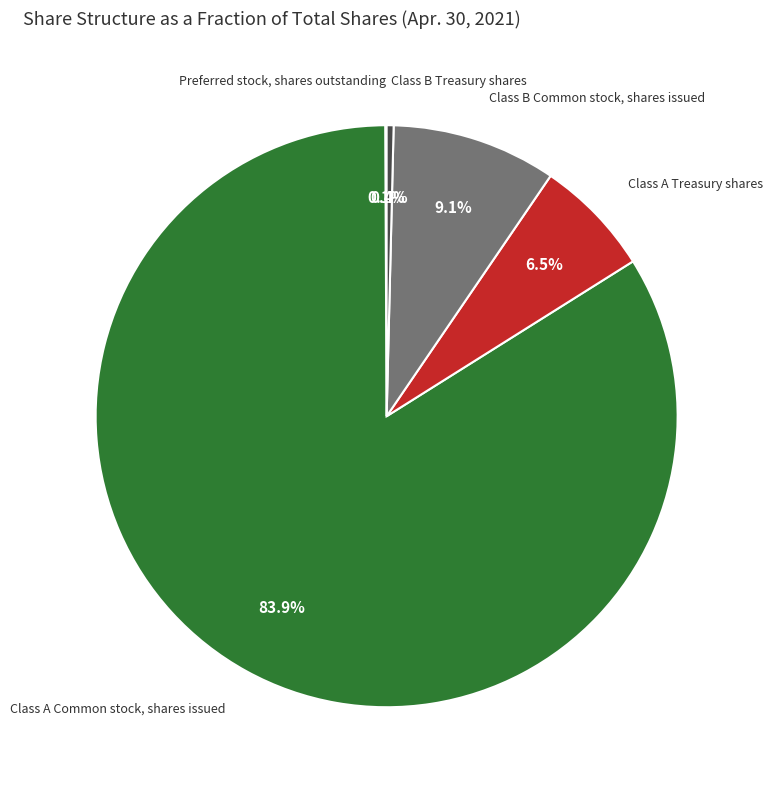

To the nearest percent, what is the difference between the largest and smallest slice percentages?

84%